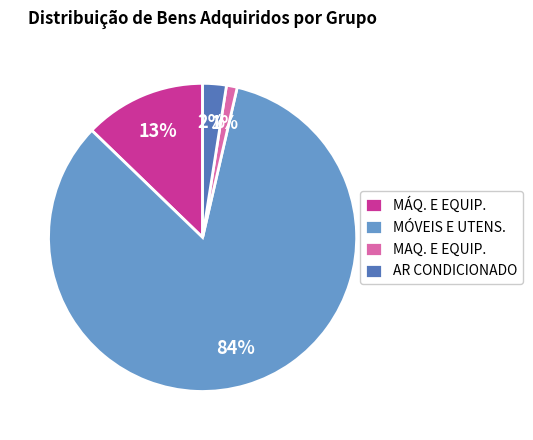

Is the sum of MAQ. E EQUIP. and MÓVEIS E UTENS. greater than half?

Yes